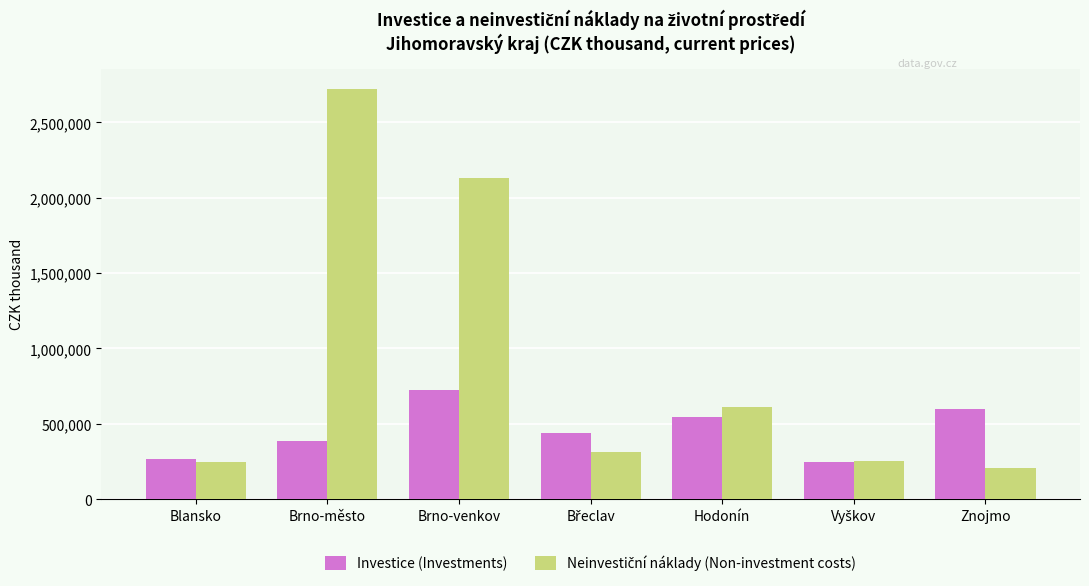

True or false: Investice (Investments) has a value of 395620 at Brno-venkov.

False